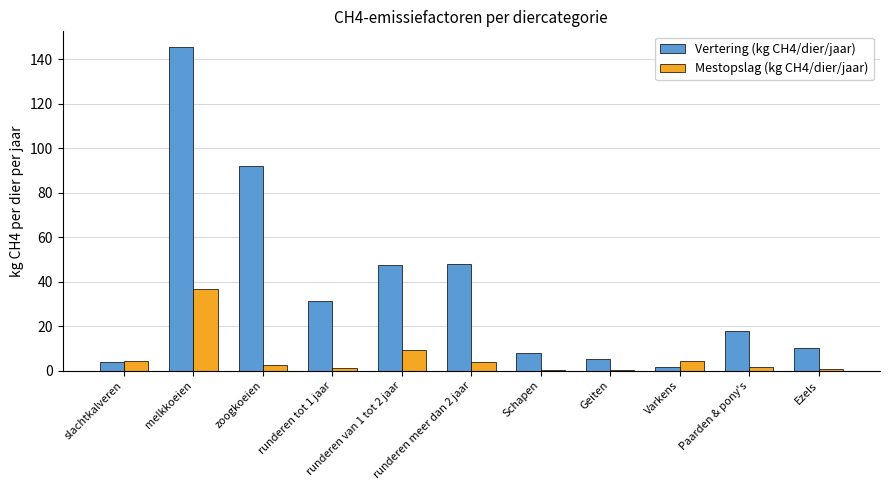

How many groups of bars are there?

11